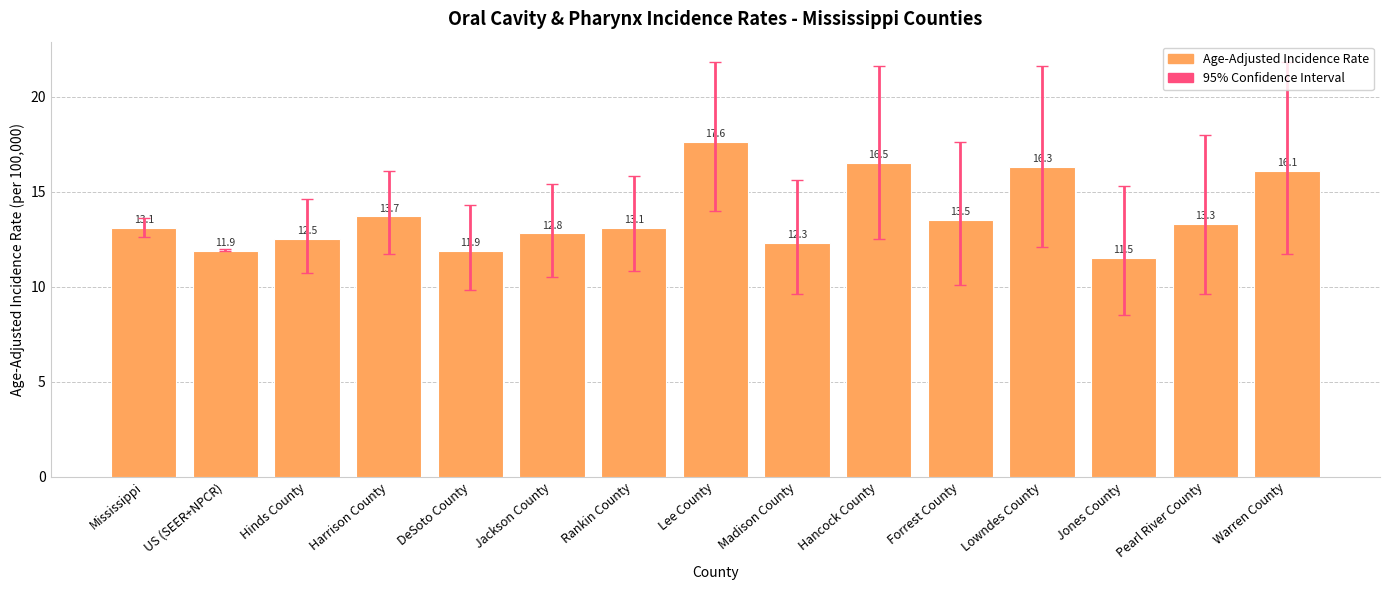

What is the value of the 5th bar from the left?

11.9